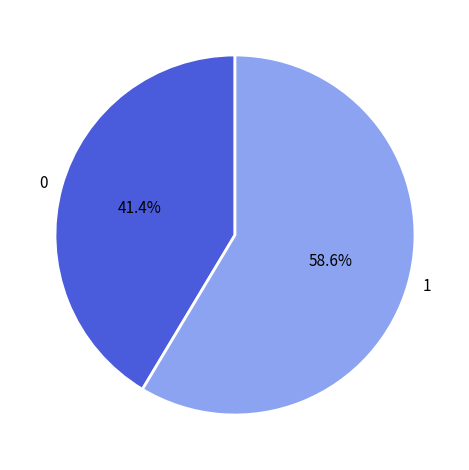

Does any single category account for the majority?

Yes